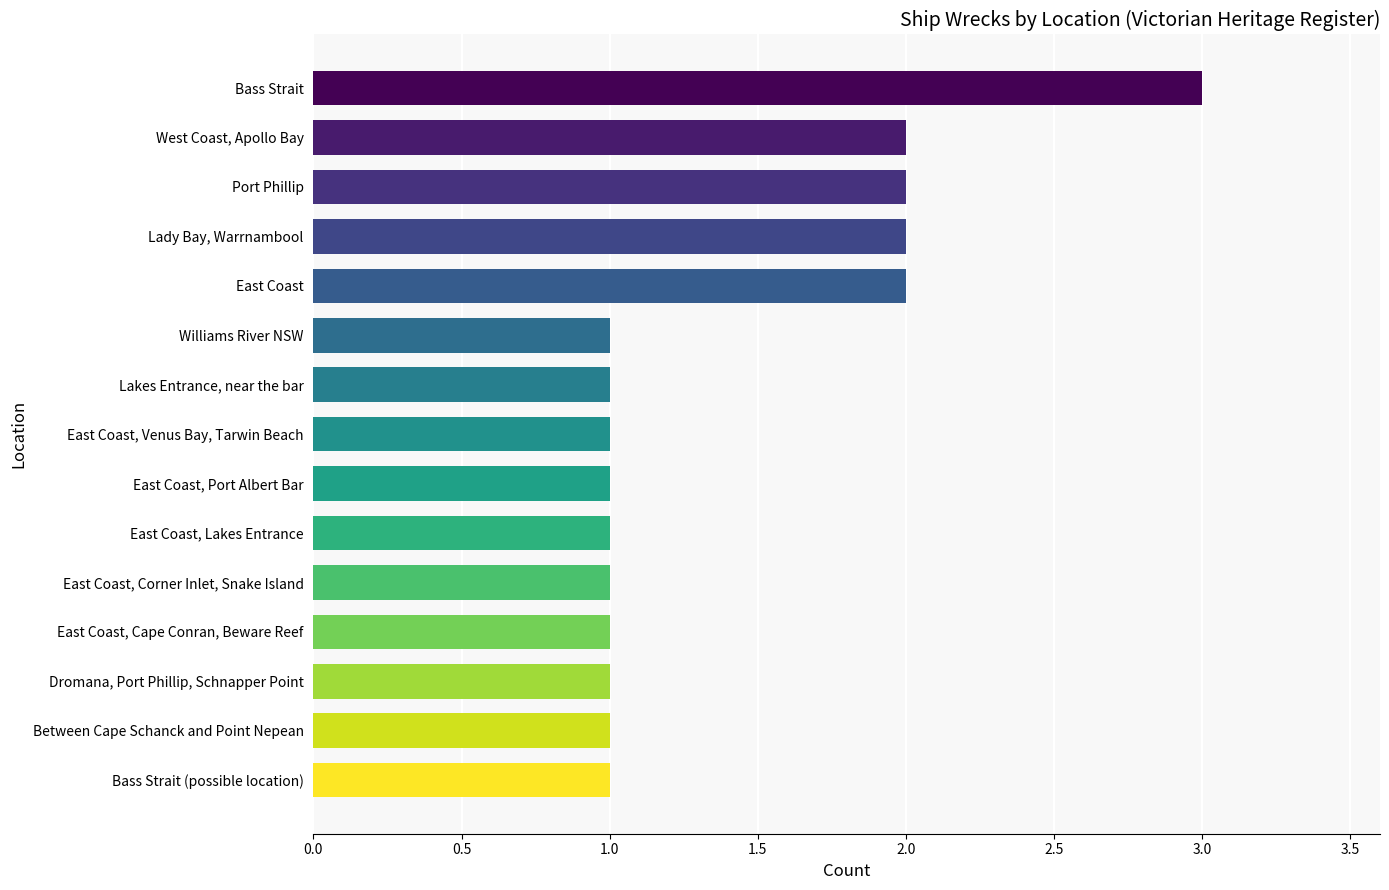

What is the minimum value shown in the chart?

1